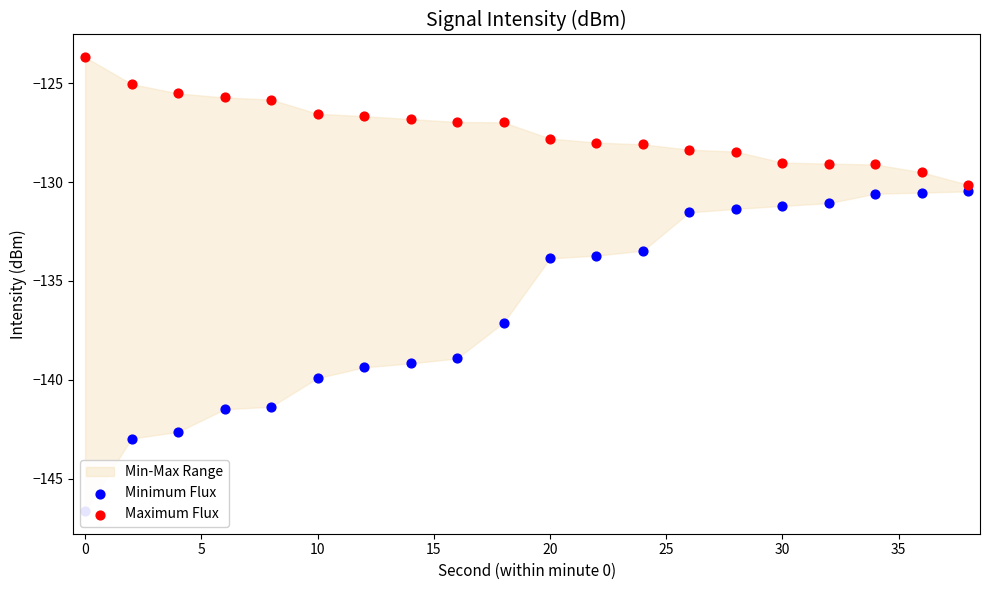

Which series has the largest total across all categories?

Maximum Flux